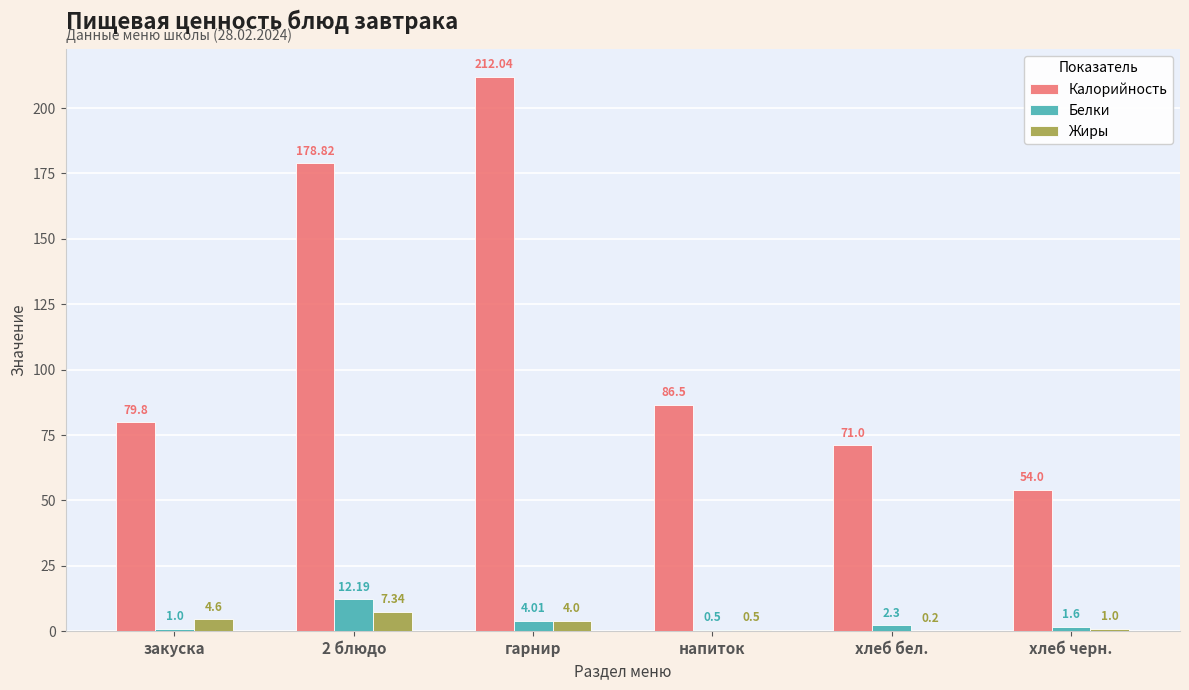

At which category is the sum across all series the highest?

гарнир